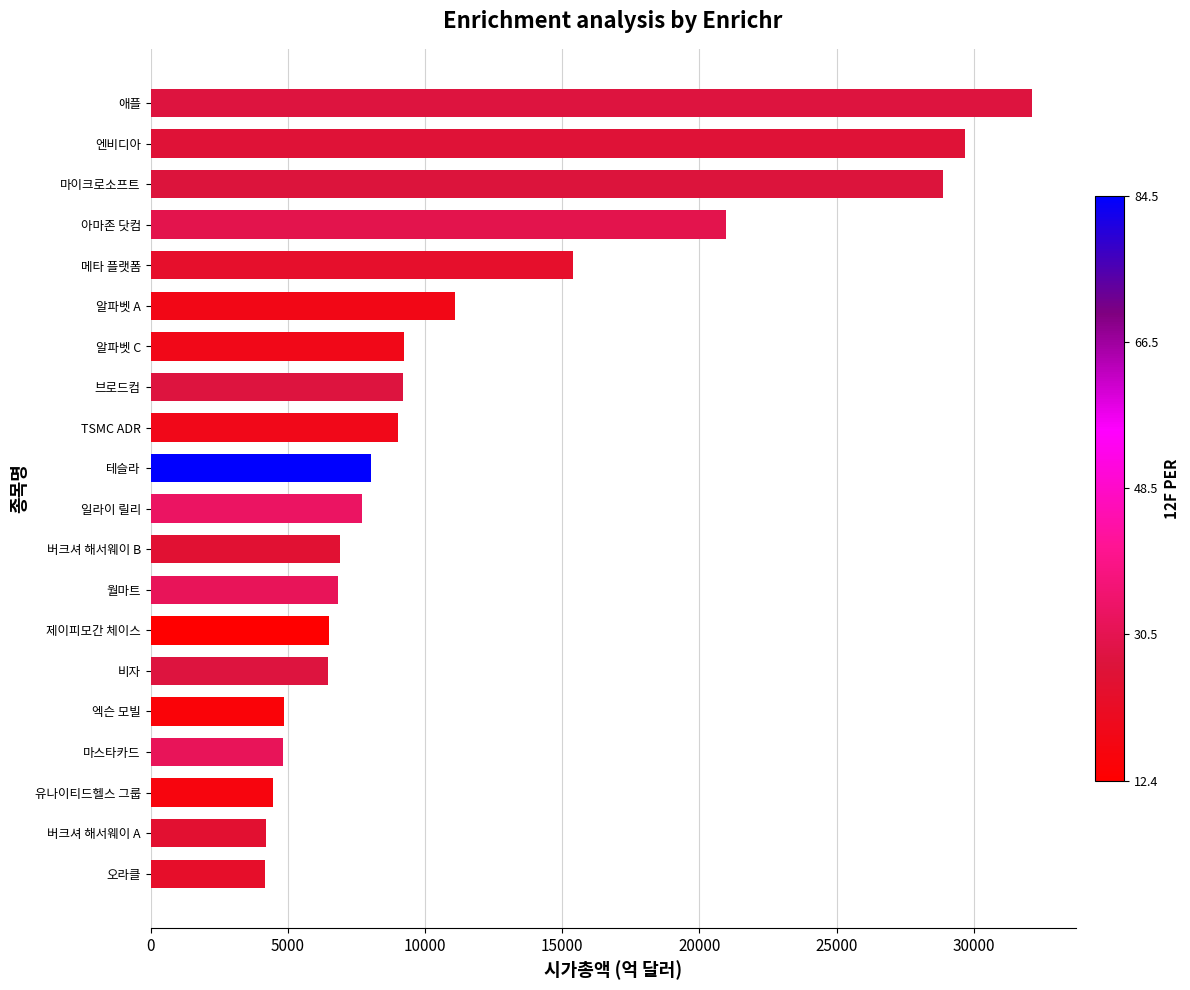

What is the minimum value shown in the chart?

4185.9